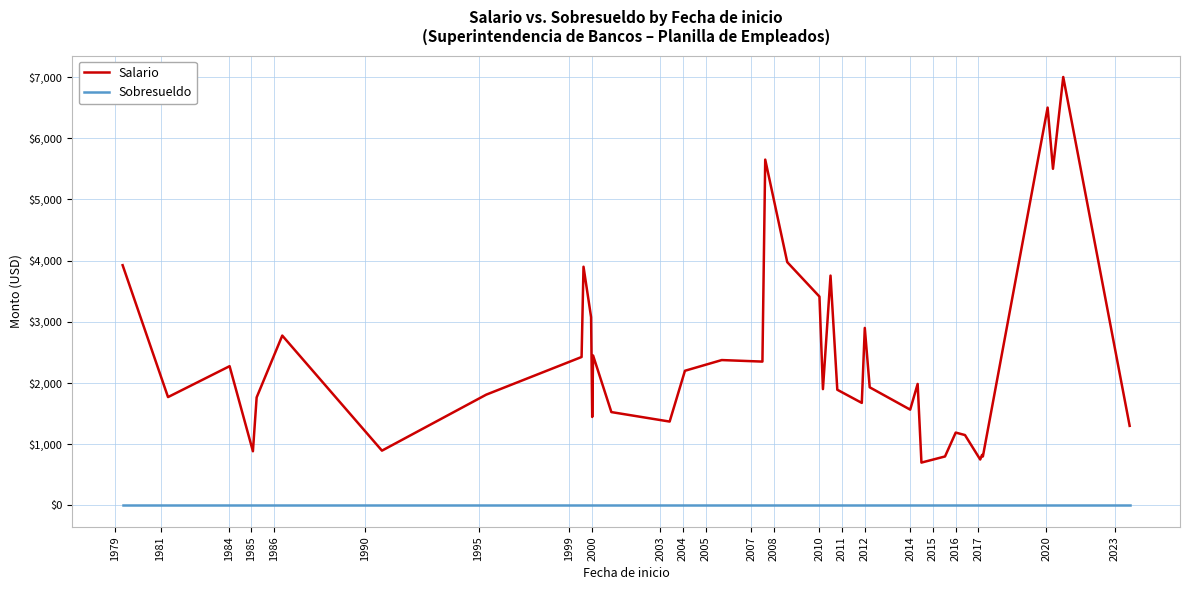

Rank the series by their average value, from lowest to highest.

Sobresueldo, Salario